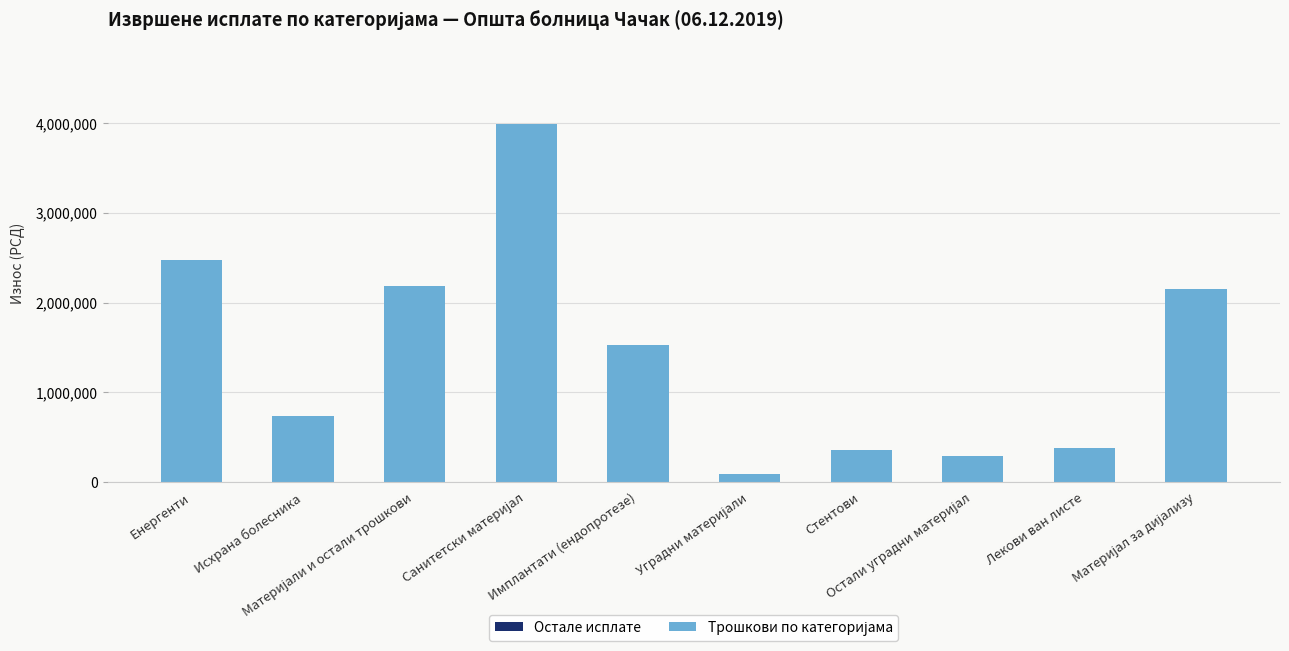

What is the value of the 4th bar from the left?

3993916.7